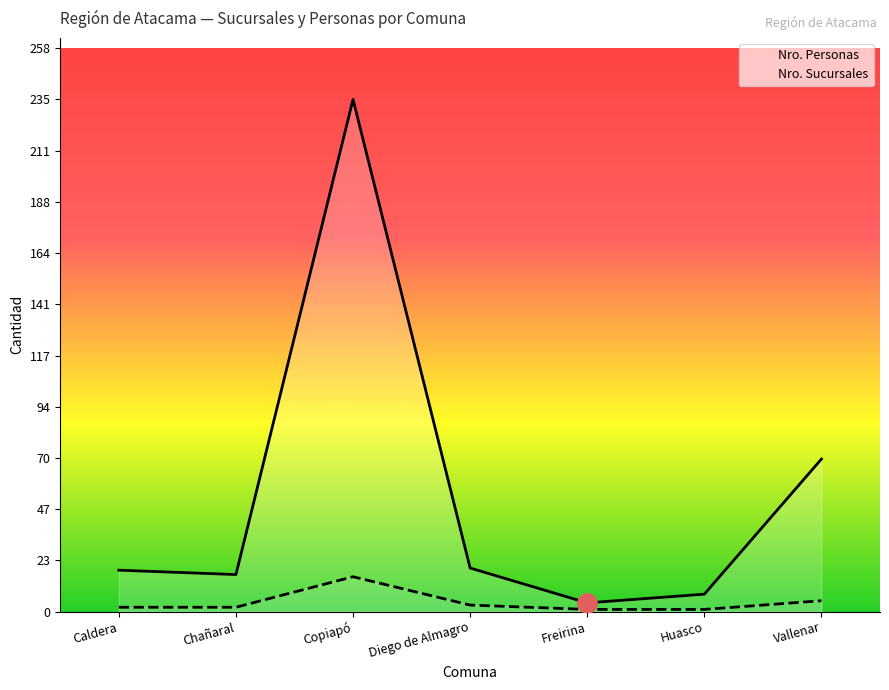

Count the number of data series in this chart.

2